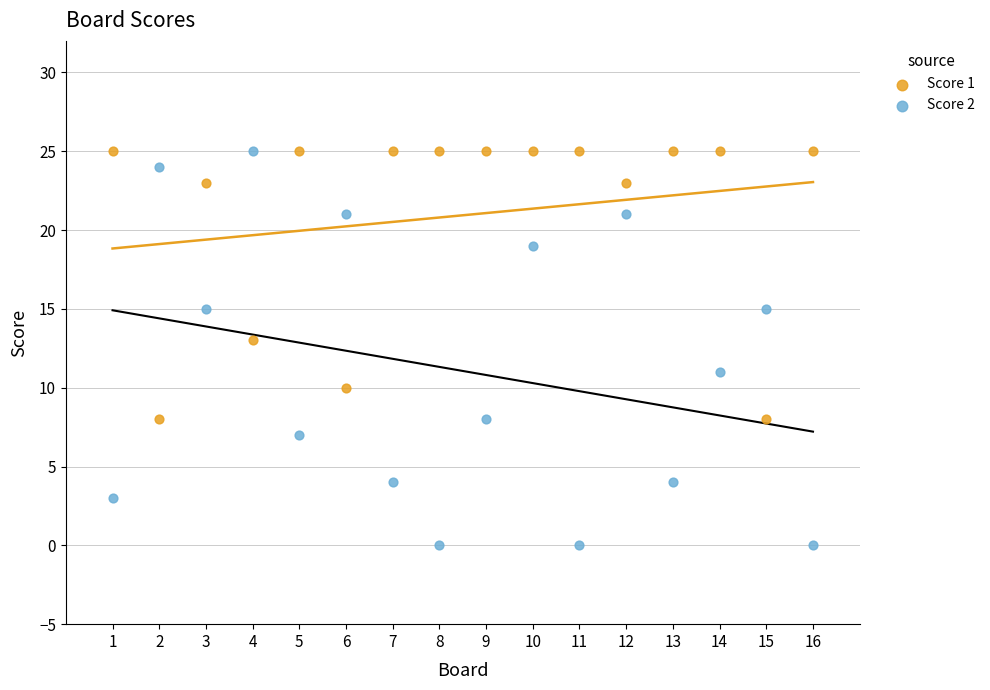

Which series reaches the minimum Y coordinate?

Score 2